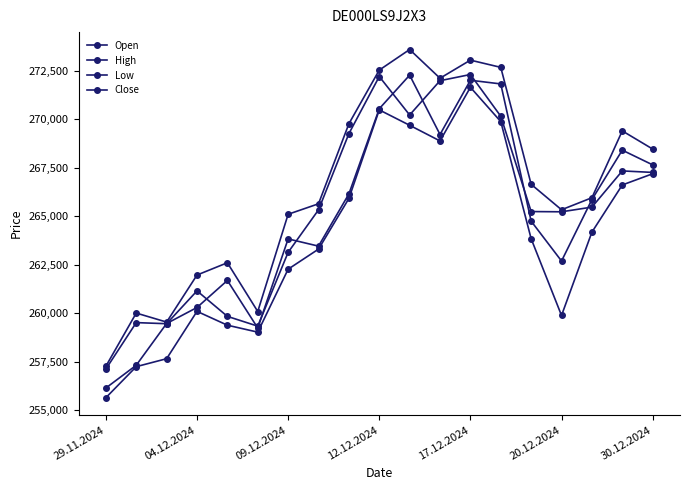

How many lines are shown in the chart?

4